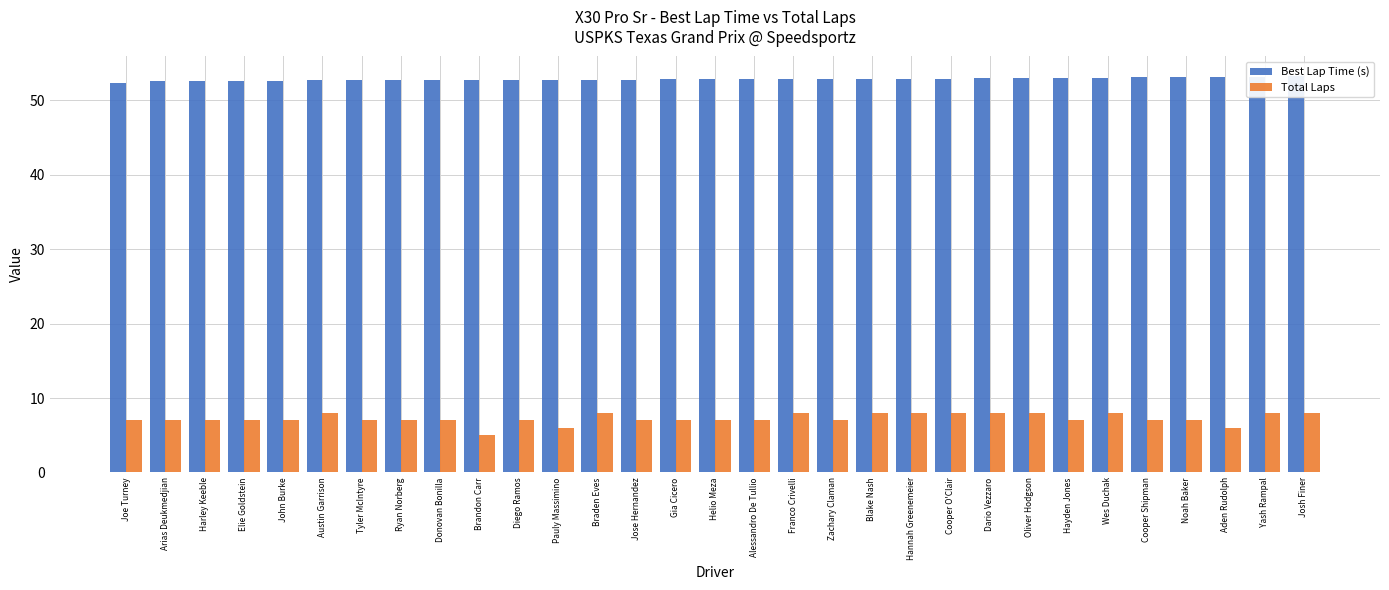

What are all the series names shown in the legend?

Best Lap Time (s), Total Laps